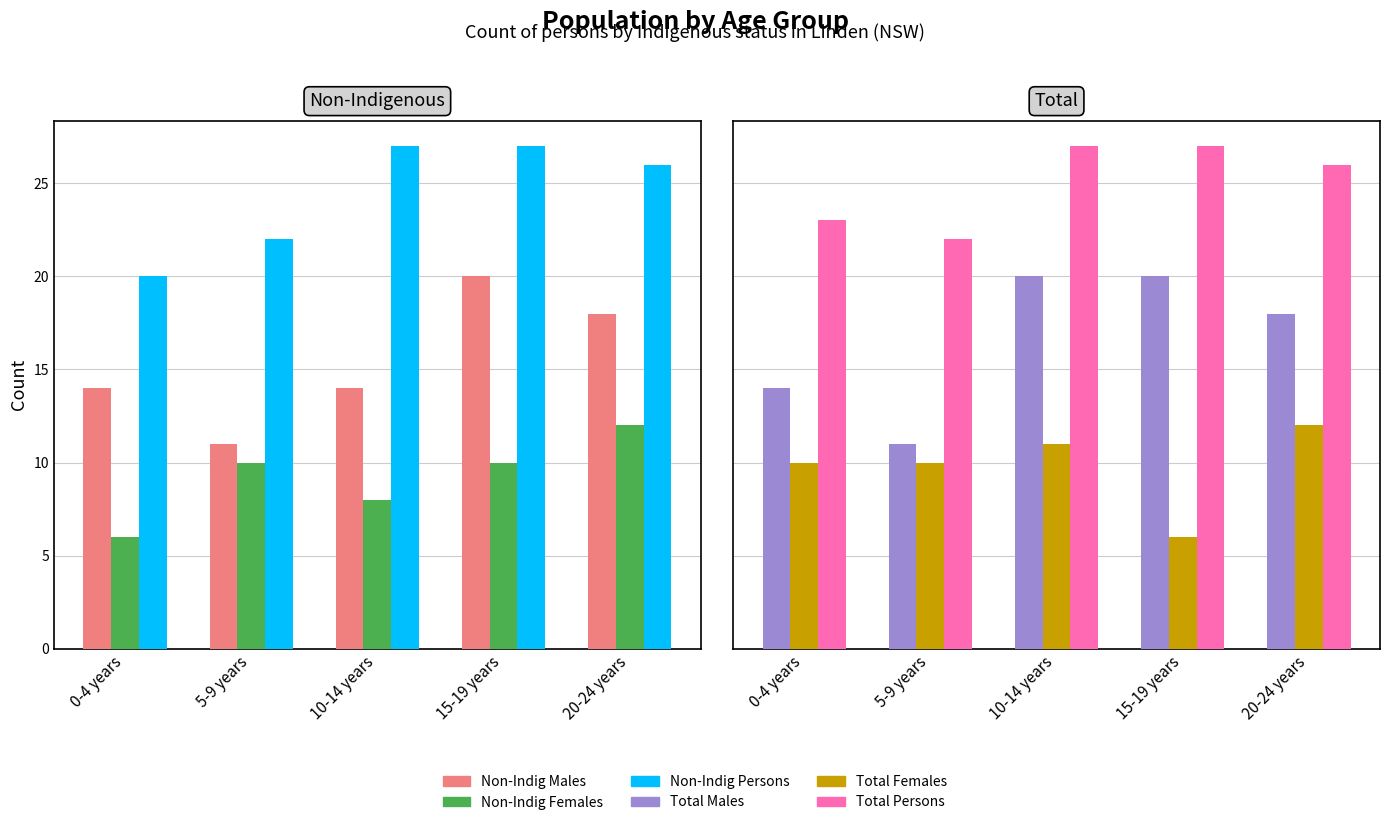

Is the value of Total Females at 5-9 years greater than the value of Total Males at 15-19 years?

No